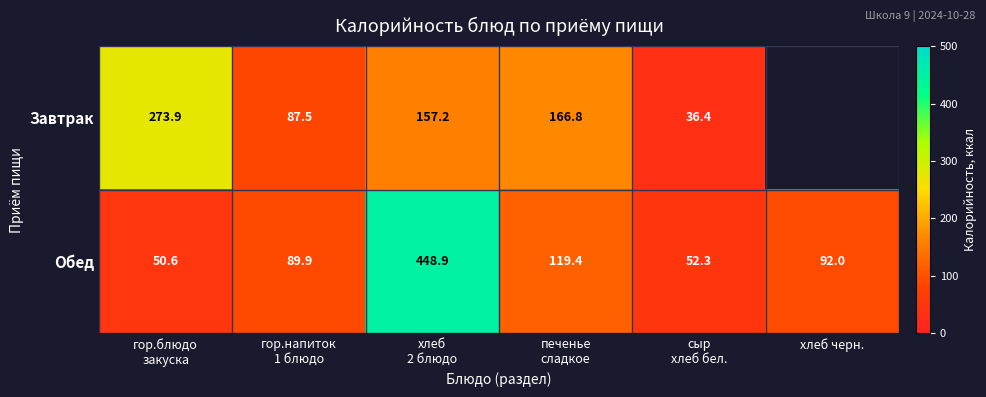

What is the difference between the maximum and minimum values in the Завтрак series?

237.5